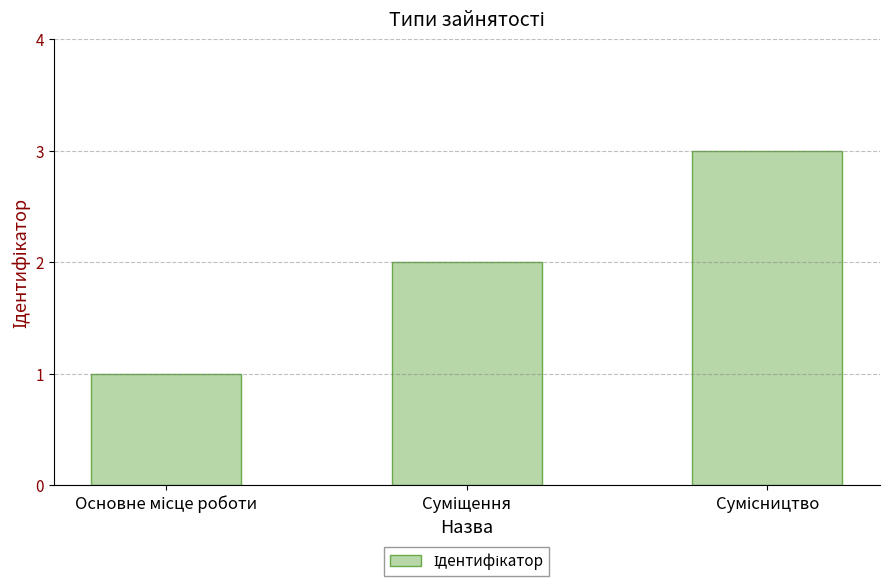

What is the sum of all values?

6